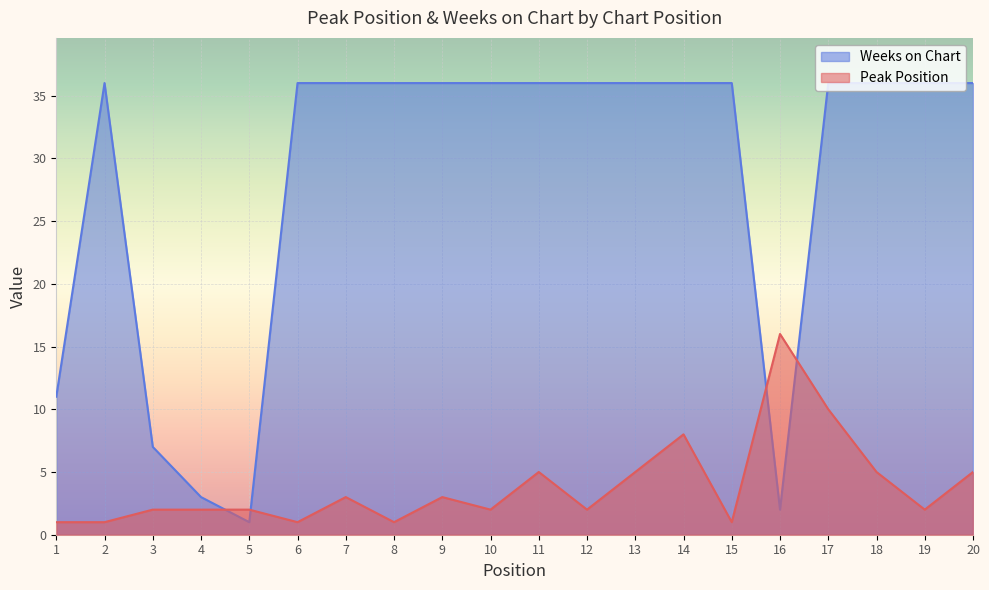

Which label corresponds to the largest value in the chart?

2